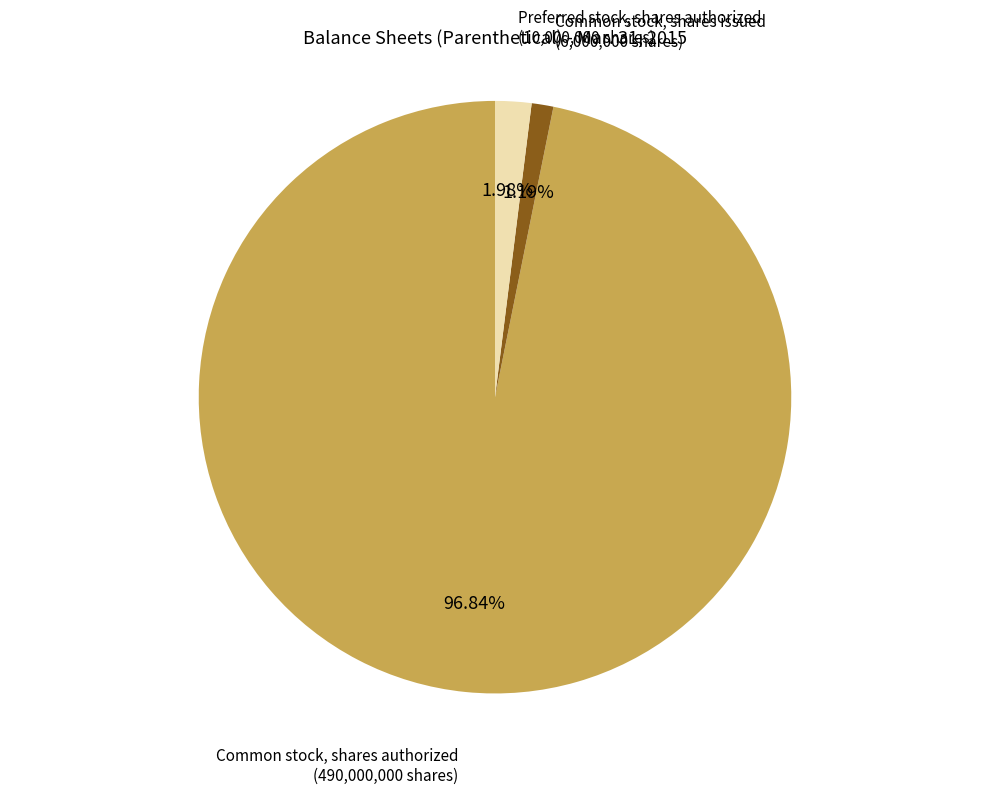

Which category accounts for the majority?

Common stock, shares authorized